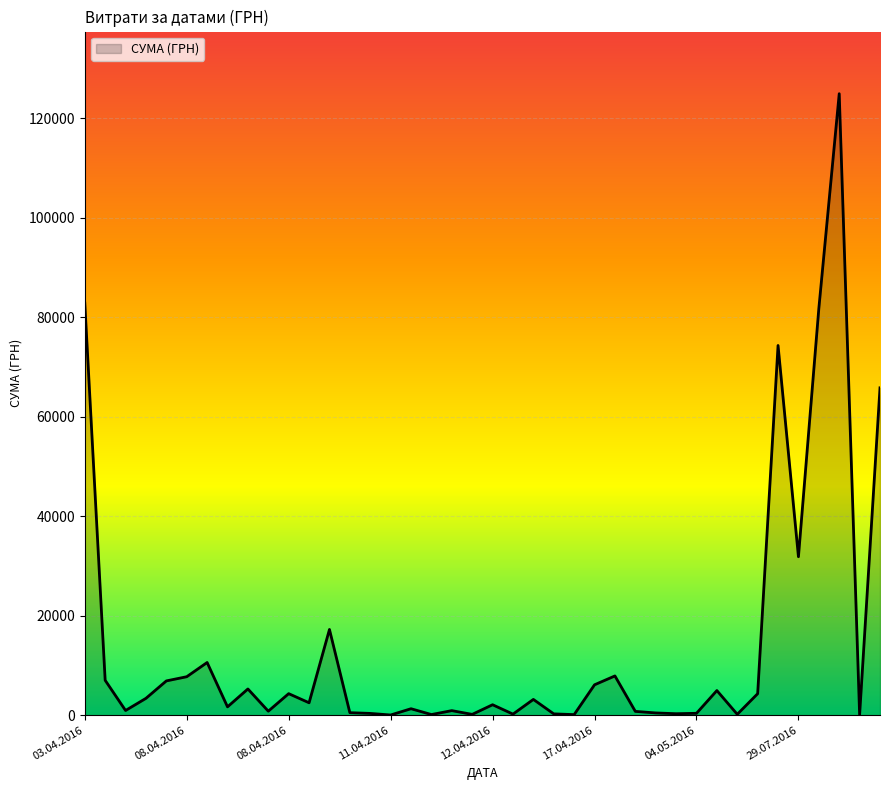

What is the maximum value shown in the chart?

124904.8